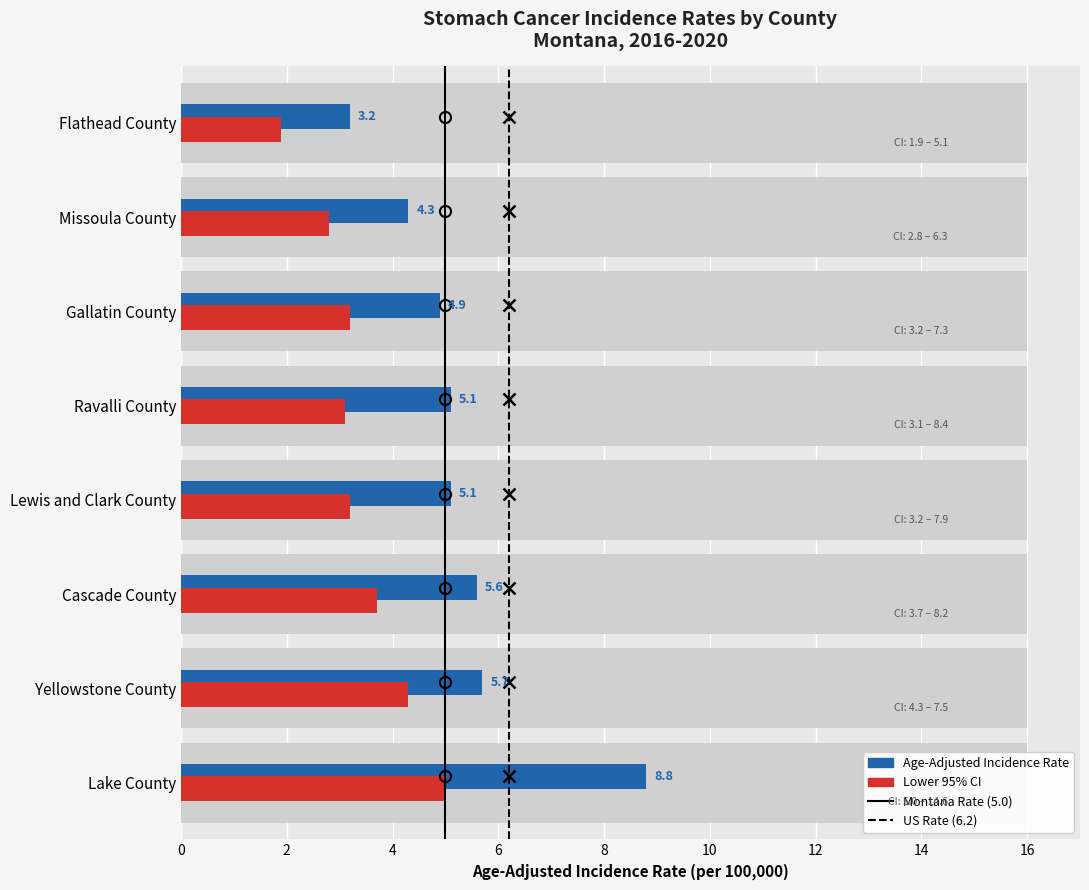

How many values in the Age-Adjusted Rate series exceed 5?

5